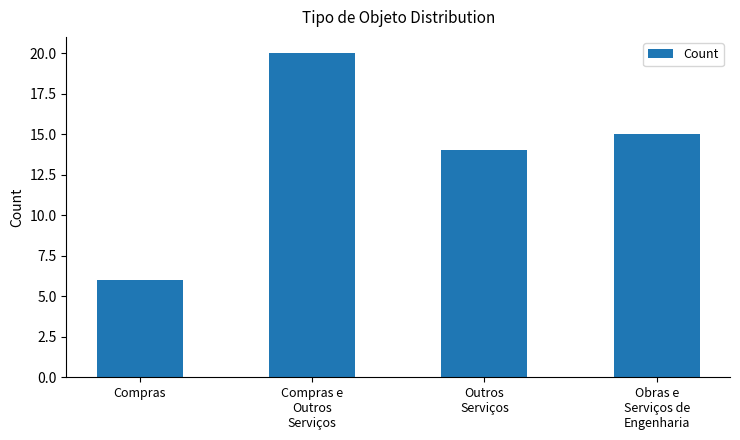

What is the change in value from Compras e
Outros
Serviços to Outros
Serviços?

-6